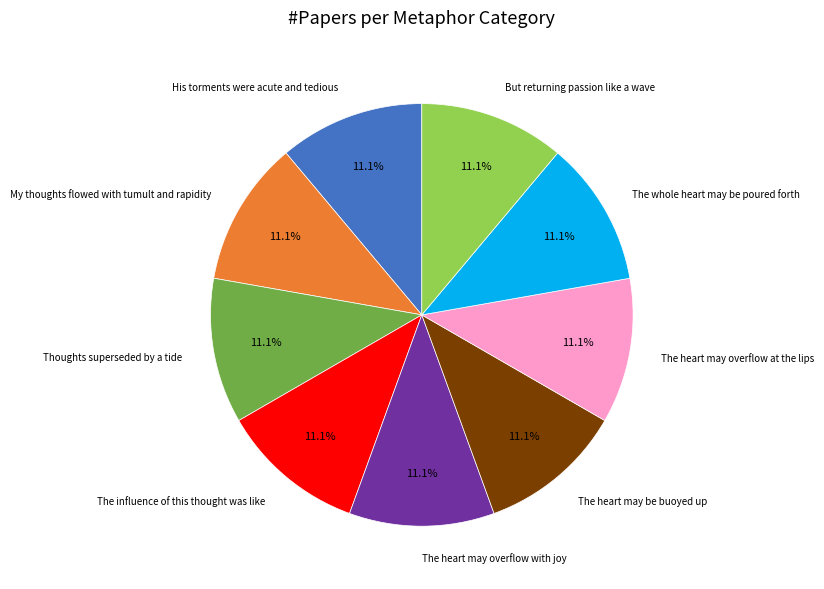

Does My thoughts flowed with tumult and rapidity account for over 50% of the chart?

No